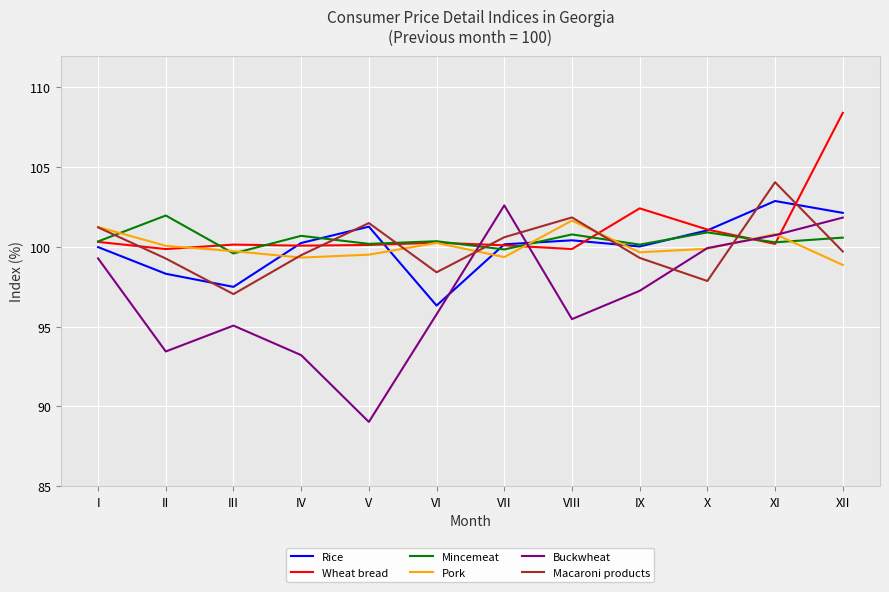

What is the difference between the maximum and minimum values in the Pork series?

2.8